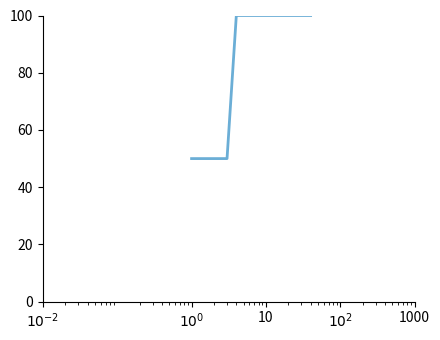

How many categories are shown in the chart?

40